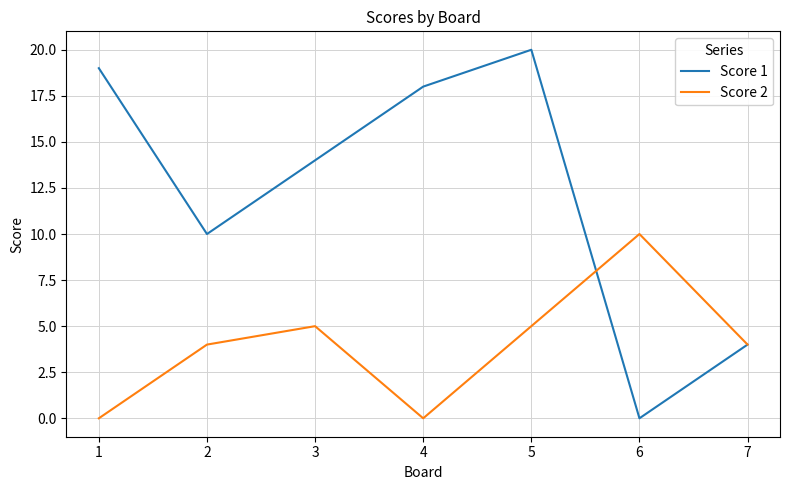

How many series are shown in this chart?

2